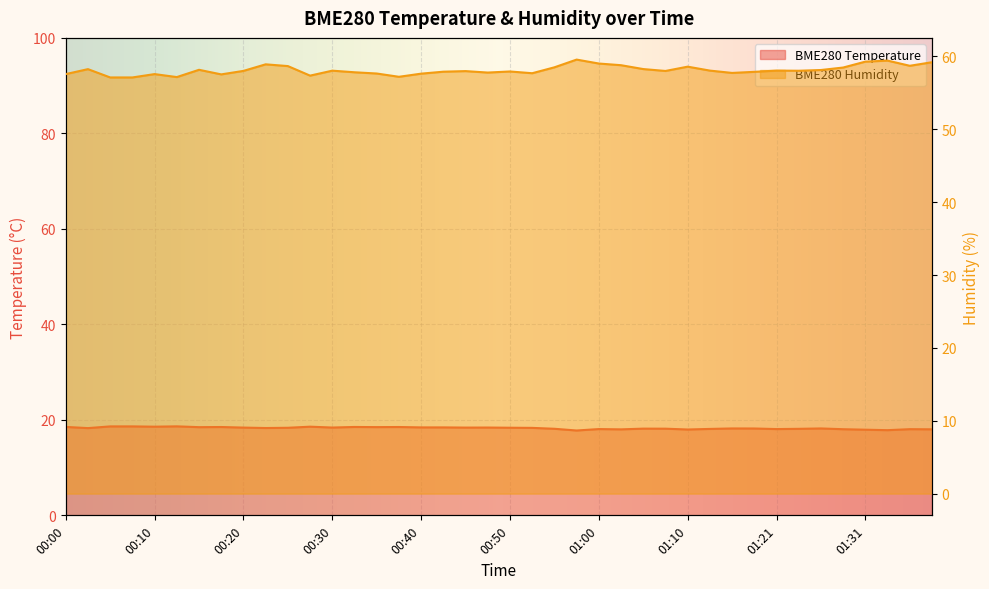

True or false: BME280_humidity and BME280_temperature cross at least once.

False